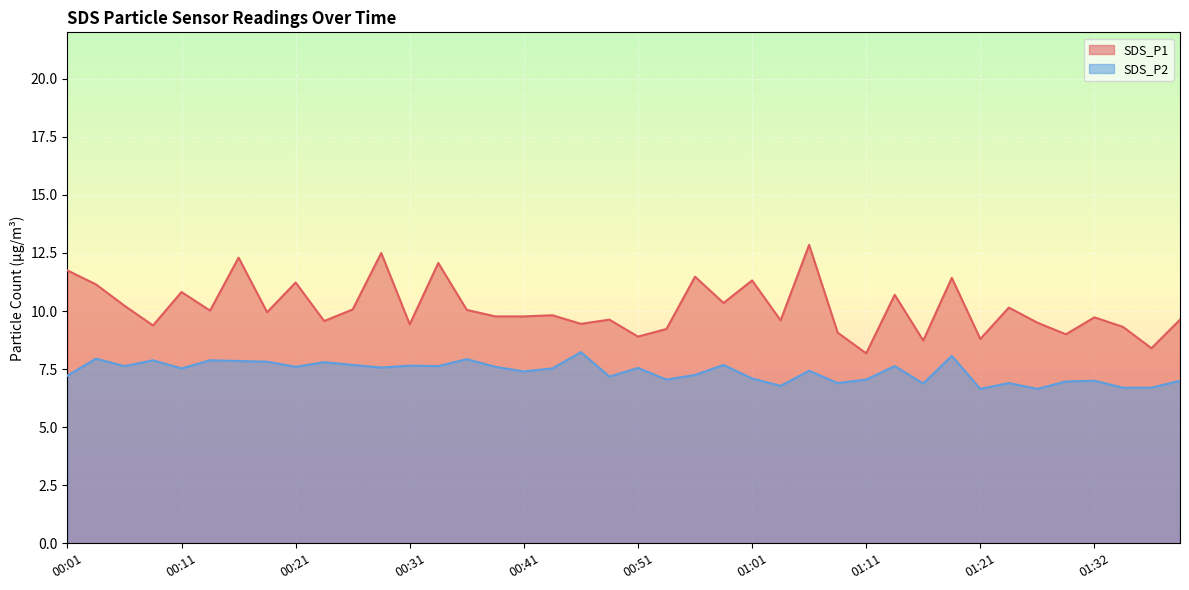

How many distinct data groups are displayed?

2